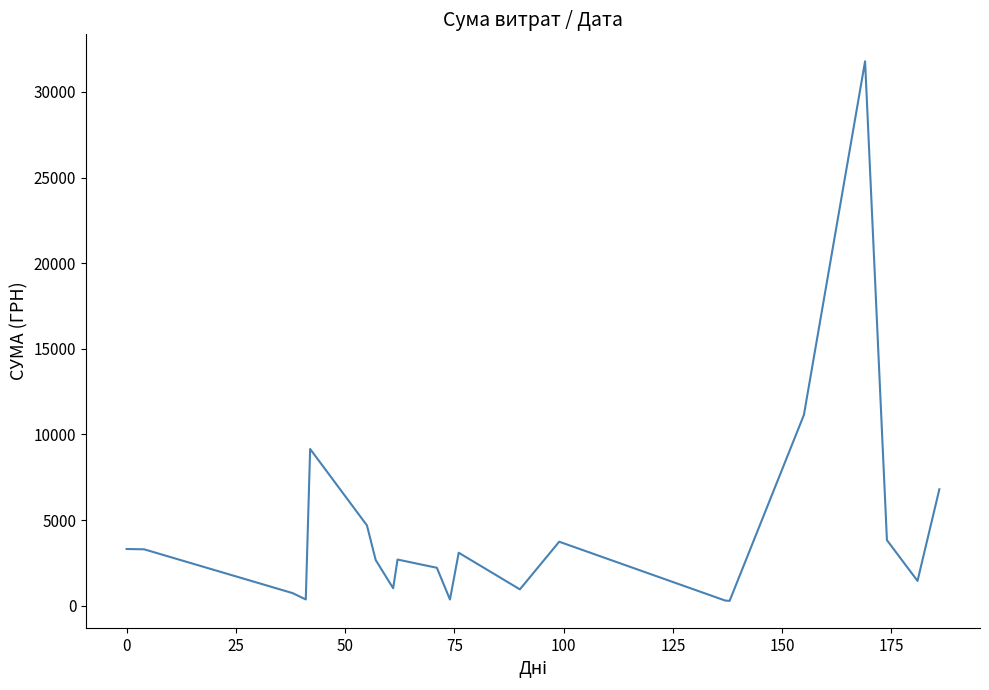

What is the greatest value displayed?

31782.9